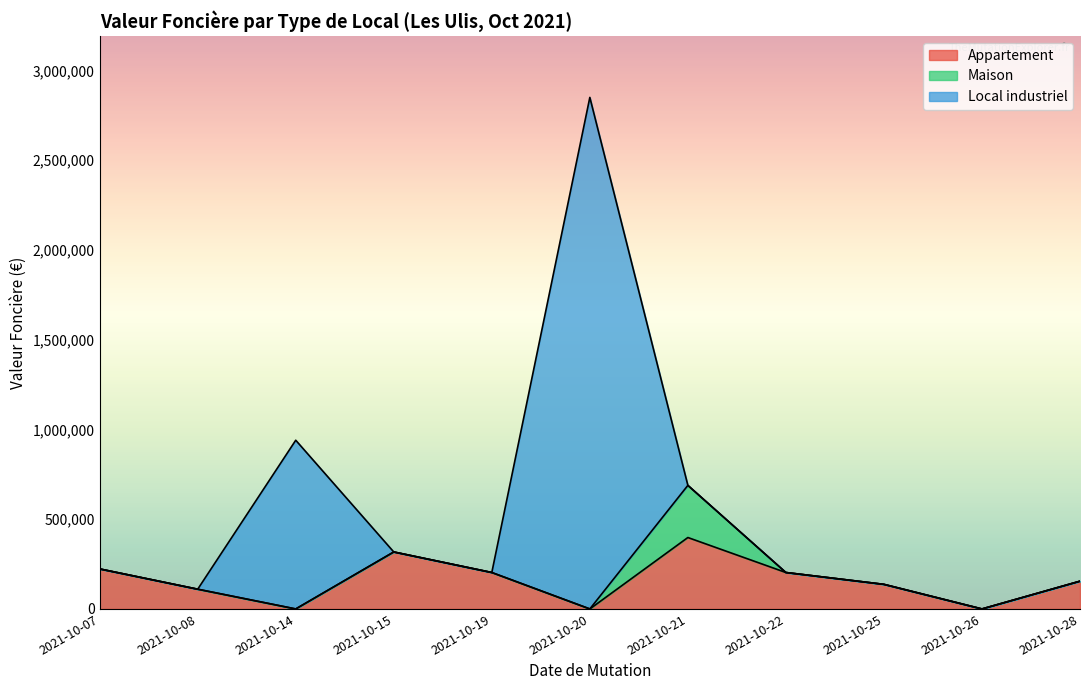

Rank the series by their maximum value, from highest to lowest.

Local industriel, Maison, Appartement